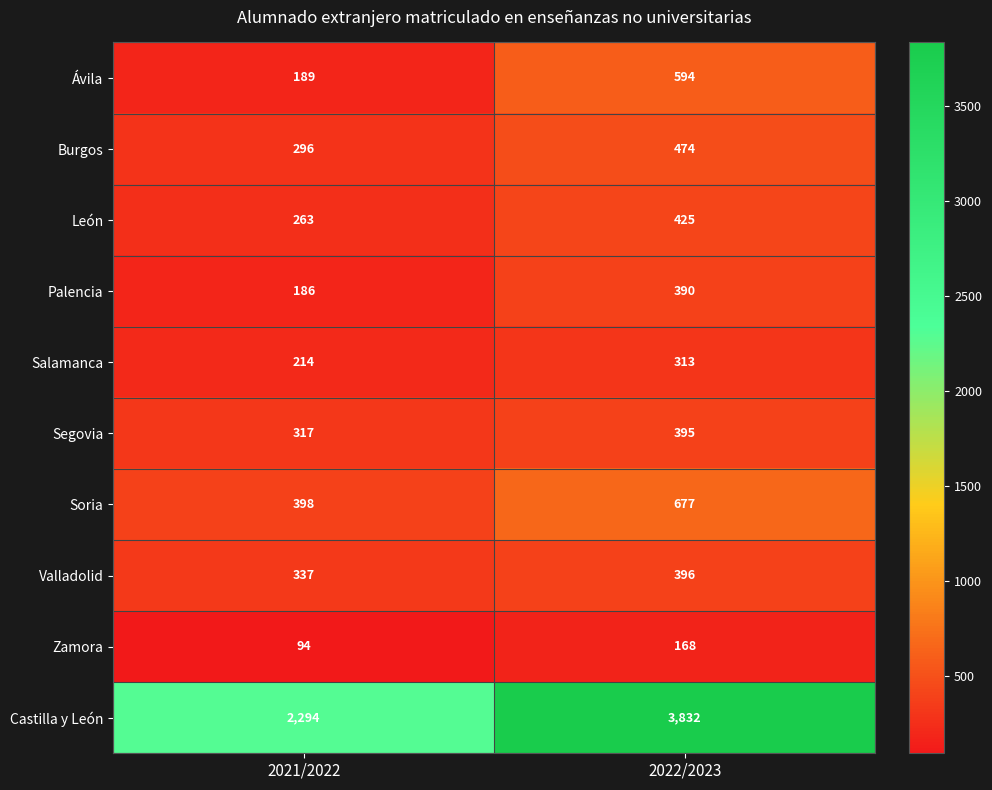

At which category is the sum across all series the highest?

2022/2023